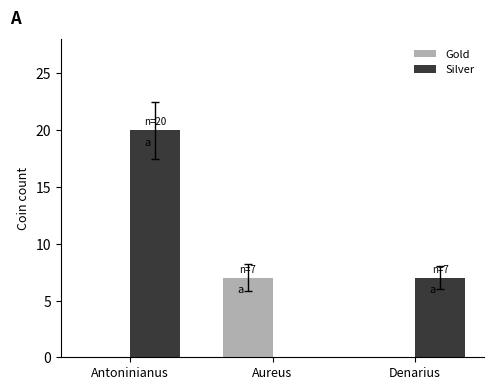

Which series has the widest spread of values?

Silver